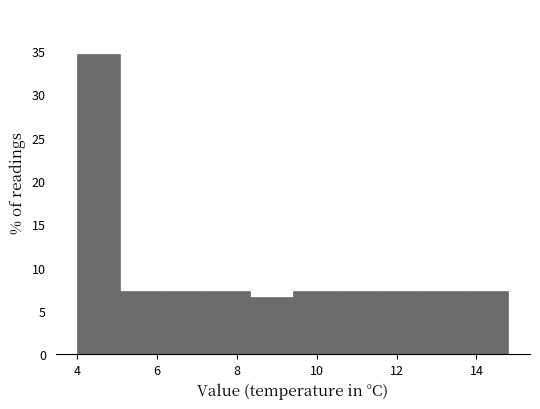

Reading left to right, transcribe this chart: for each bar, give the range it covers on the x-axis and its height. Neither the bar edges nor the heights are printed on the chart, so give them approximately, as read against the axes.

4.00 to 5.08: 34.5
5.08 to 6.16: 7.5
6.16 to 7.24: 7.5
7.24 to 8.32: 7.5
8.32 to 9.40: 6.5
9.40 to 10.48: 7.5
10.48 to 11.56: 7.5
11.56 to 12.64: 7.5
12.64 to 13.72: 7.5
13.72 to 14.80: 7.5